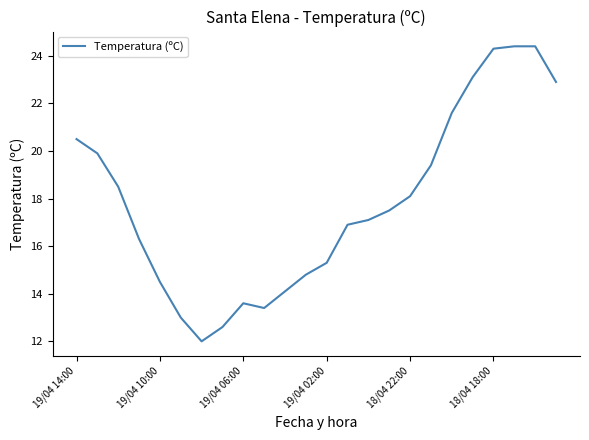

Does the chart display data point markers on the line(s)?

No